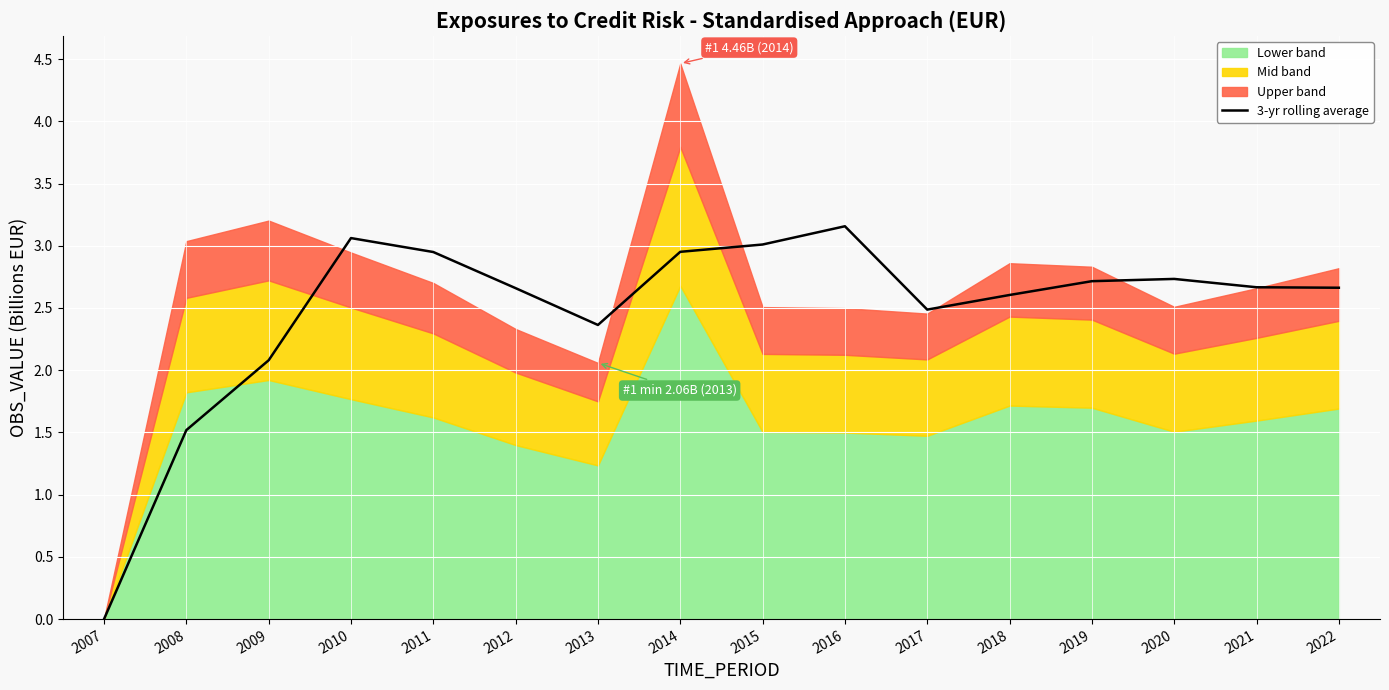

Reading left to right, extract all data points from this chart.

2007=0.0	2008=1.5	2009=2.1	2010=3.1	2011=2.9	2012=2.7	2013=2.4	2014=3.0	2015=3.0	2016=3.2	2017=2.5	2018=2.6	2019=2.7	2020=2.7	2021=2.7	2022=2.7